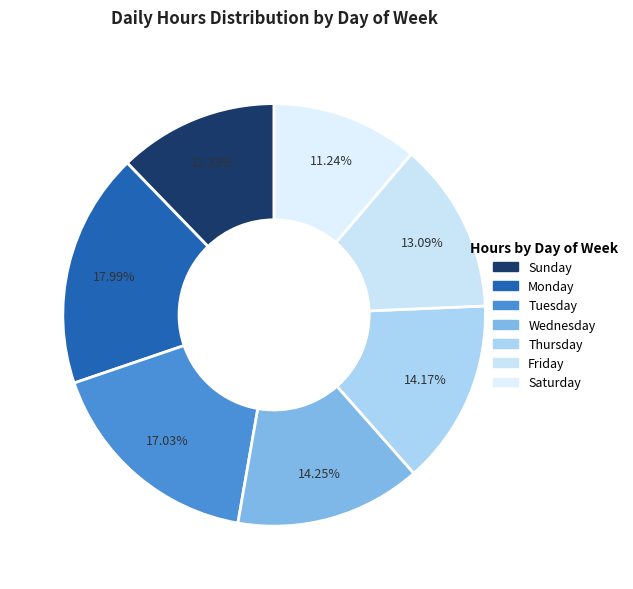

How many slices are in this pie chart?

7